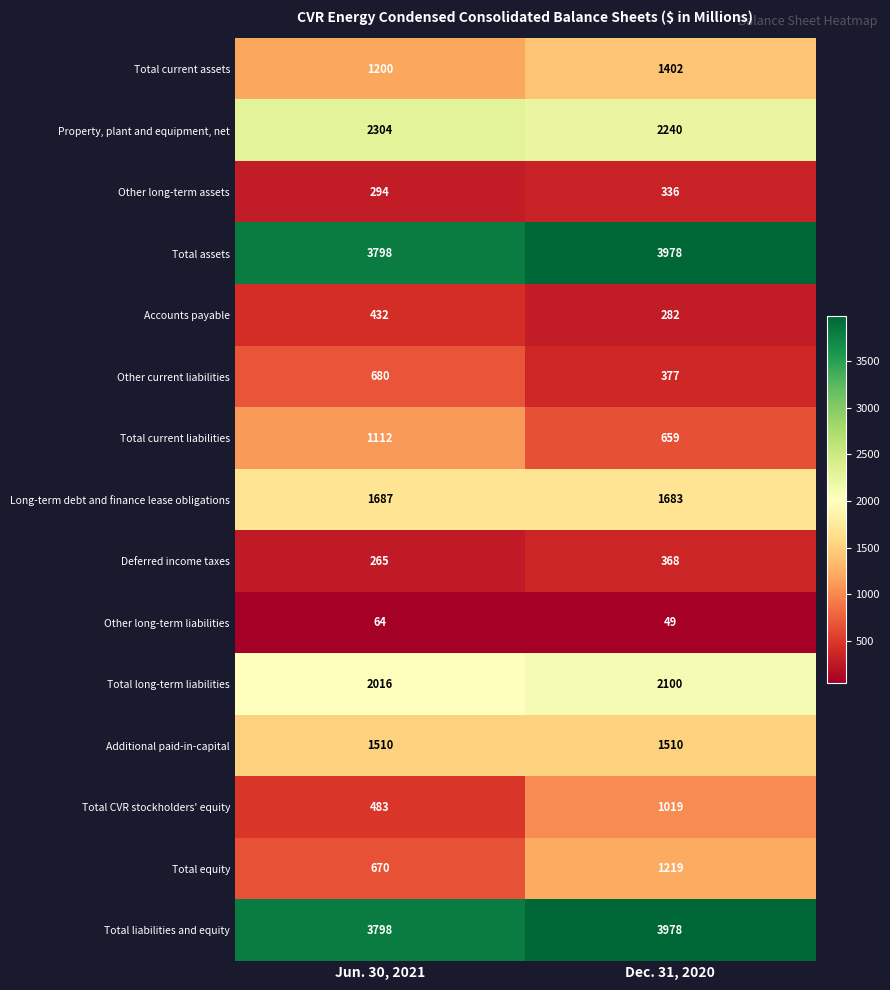

List the labels in order of Accounts payable value, largest first.

Jun. 30, 2021, Dec. 31, 2020